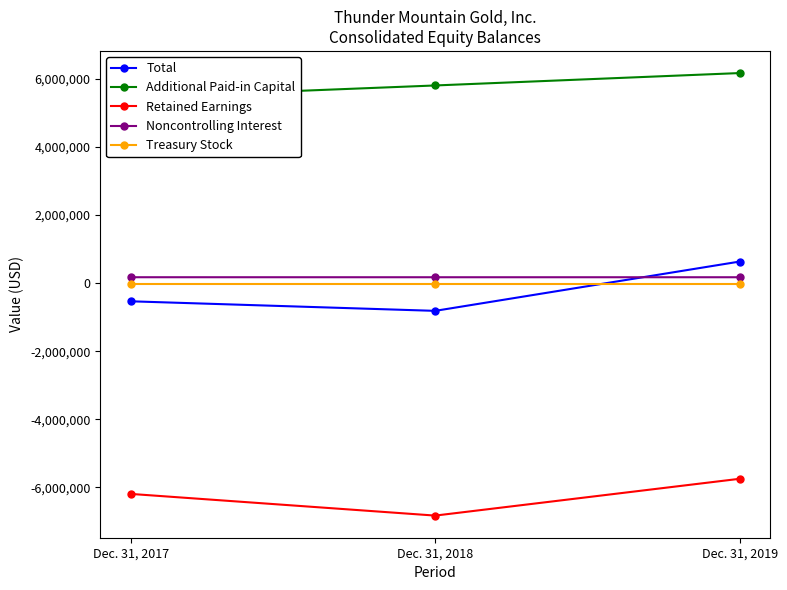

What is the difference between the Additional Paid-in Capital values at Dec. 31, 2017 and Dec. 31, 2019?

719038